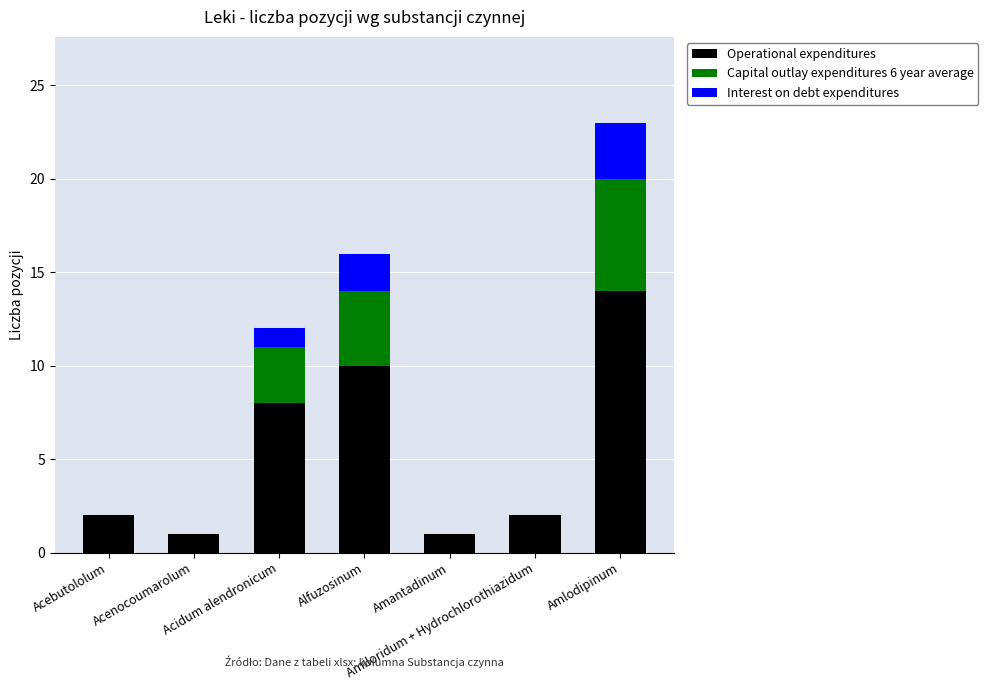

What is the sum of all Operational expenditures values?

38